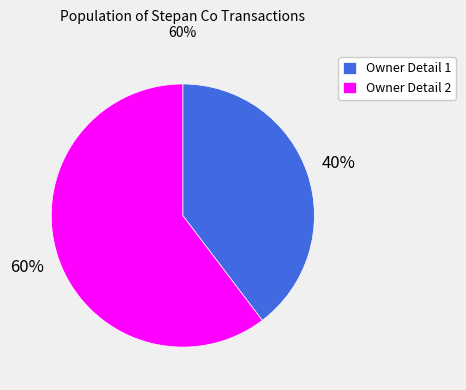

Does any single category account for the majority?

Yes